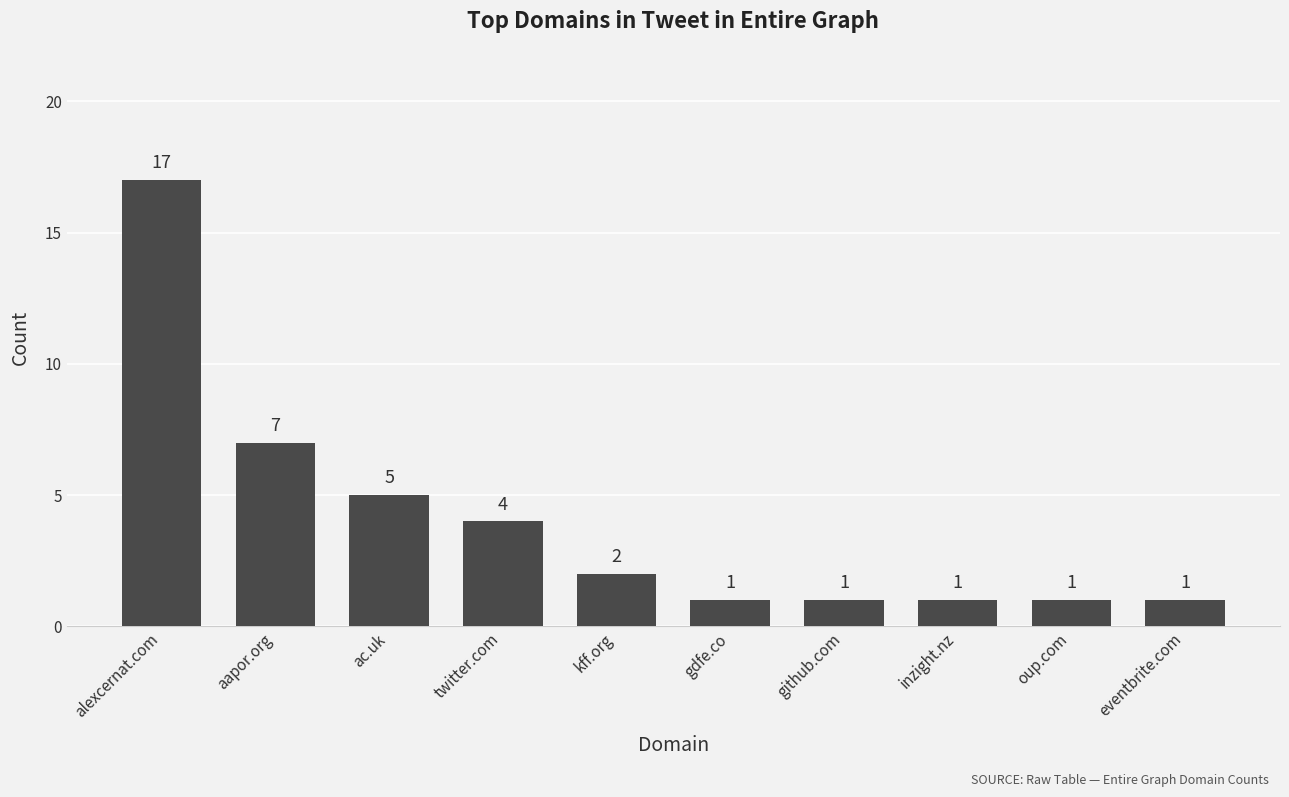

How many bars are there in total?

10